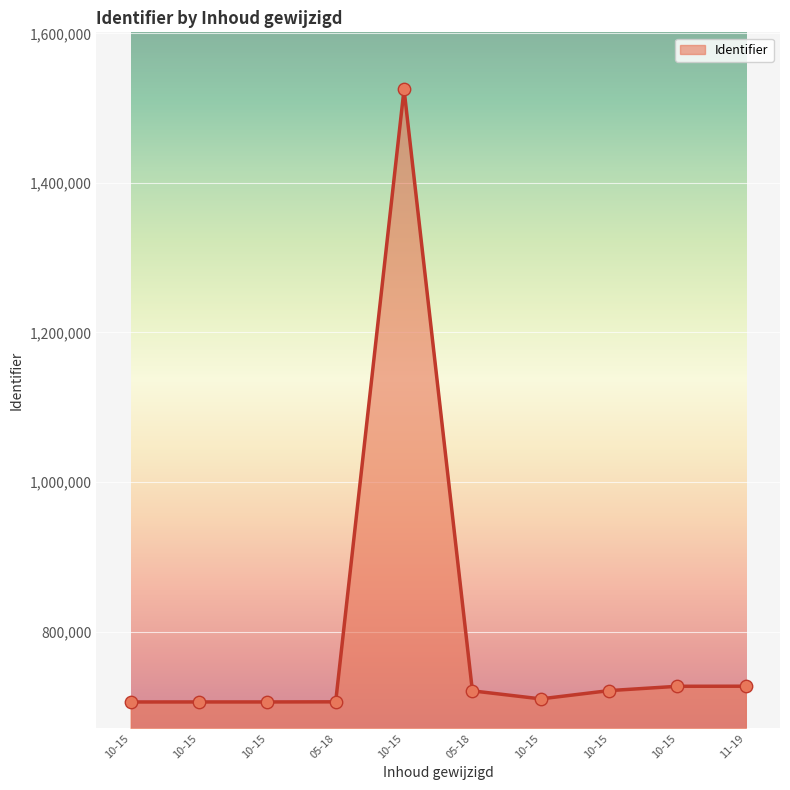

Is this an area chart (filled region under the line)?

Yes